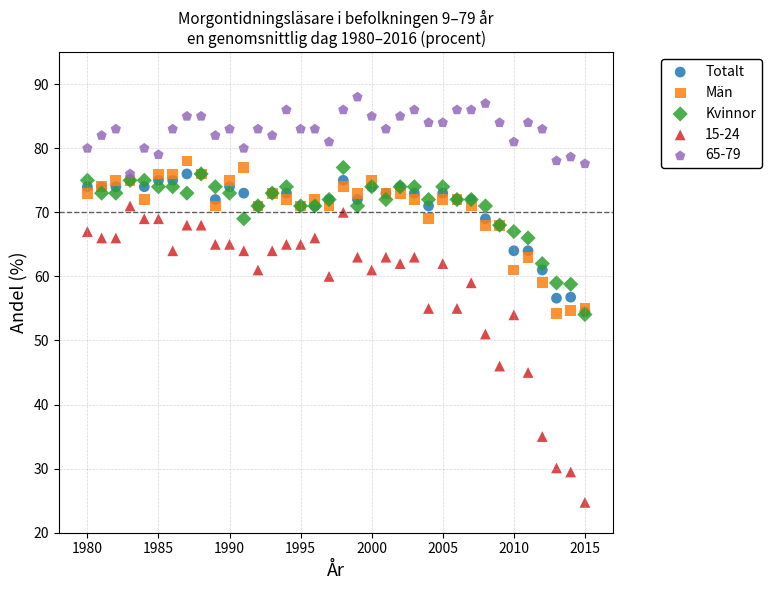

What are all the series names shown in the legend?

Totalt, Män, Kvinnor, 15-24, 65-79